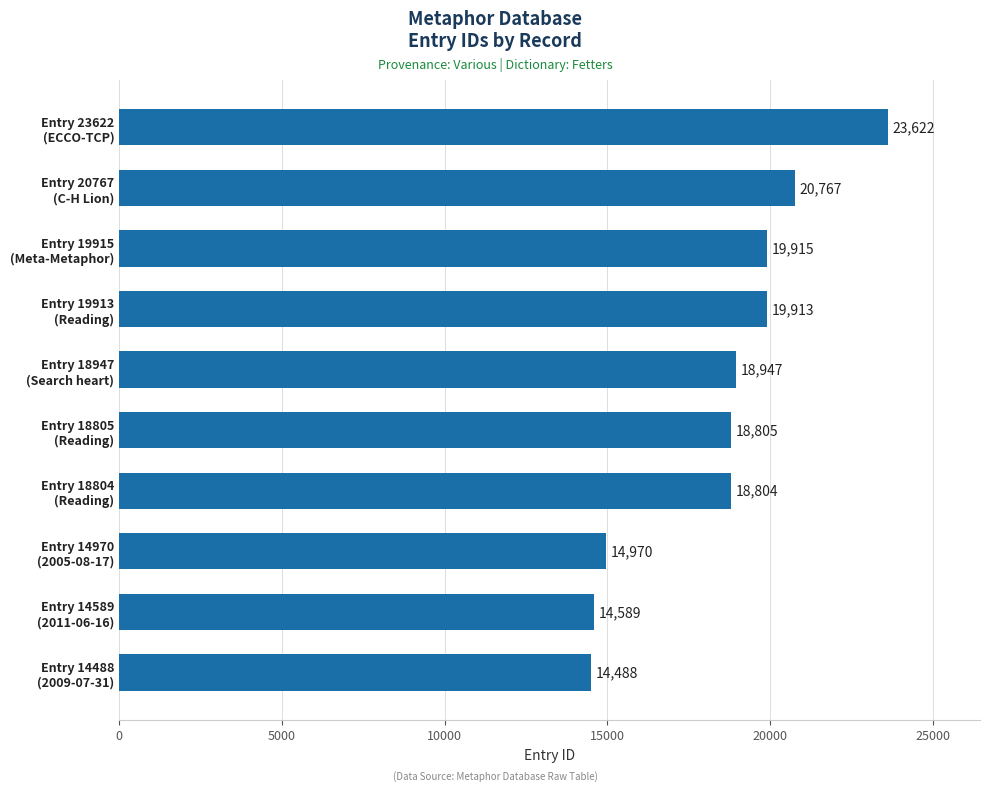

Reading bottom to top, transcribe all the data shown in this chart.

14488	14589	14970	18804	18805	18947	19913	19915	20767	23622